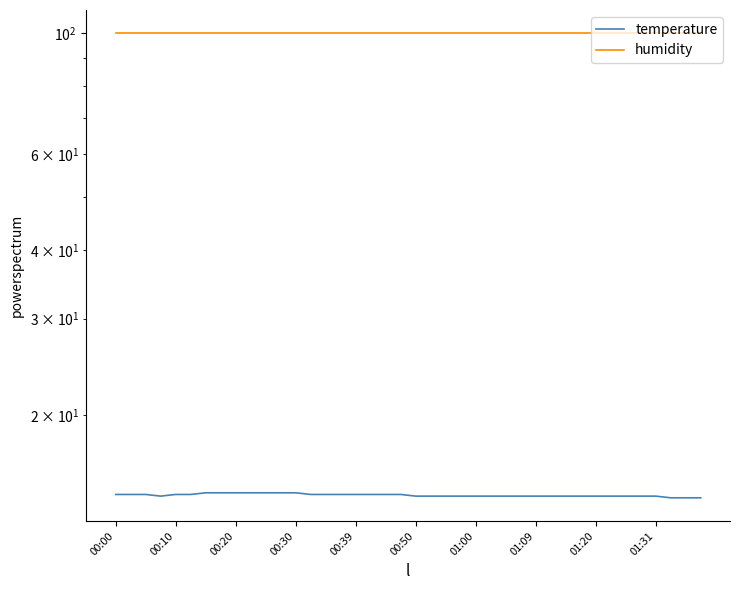

Between 33 and 34, which series saw the biggest shift?

temperature